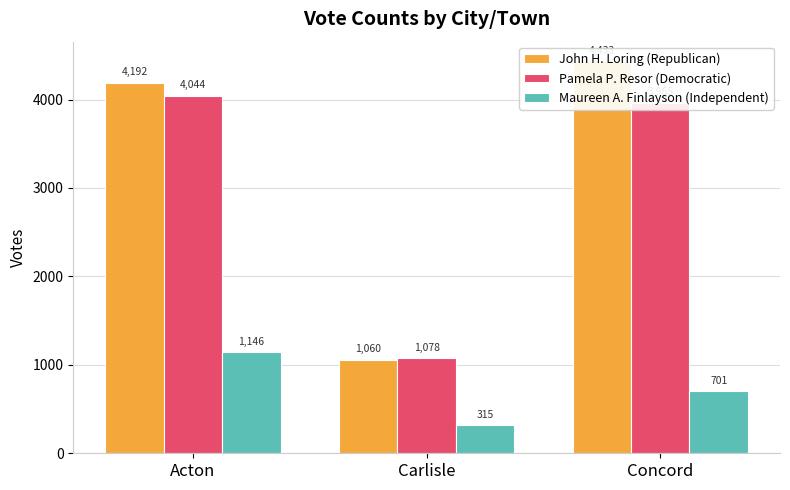

At which category is the sum across all series the highest?

Acton